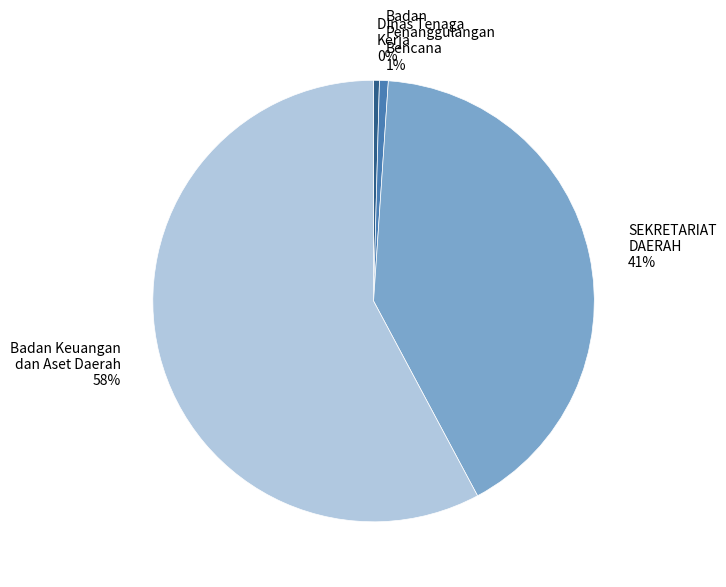

To the nearest percent, what is the difference between the Badan Keuangan dan Aset Daerah and Badan Penanggulangan Bencana slice percentages?

57%